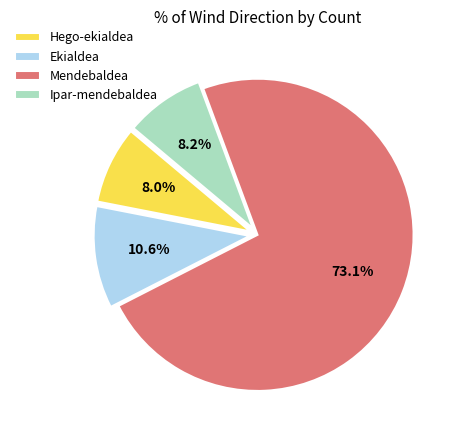

Which has a higher value, Ekialdea or Ipar-mendebaldea?

Ekialdea